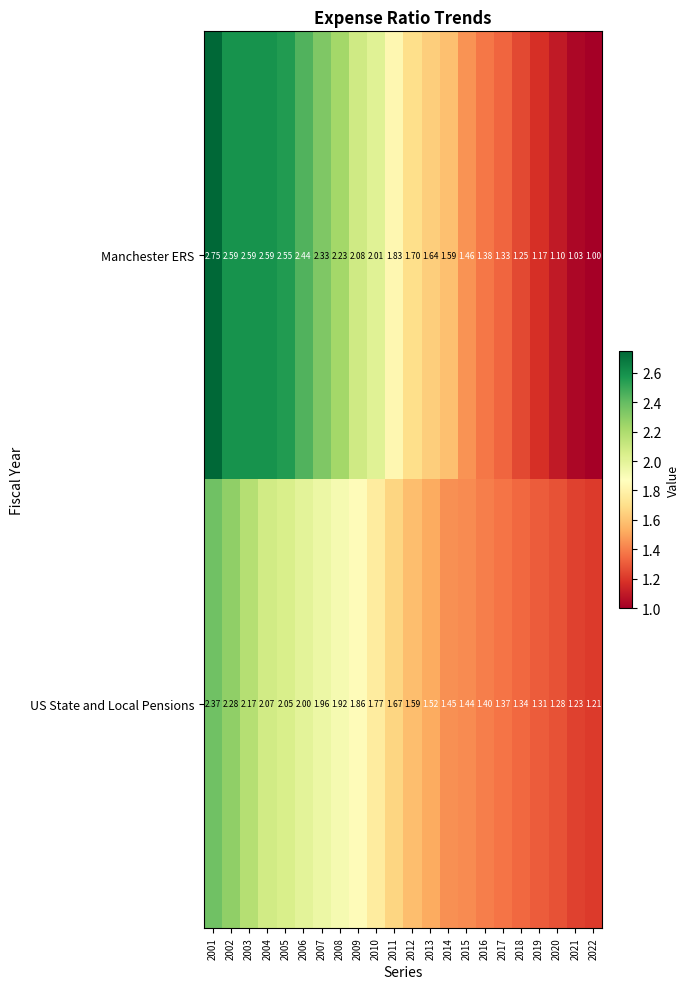

Rank the series by their average value, from highest to lowest.

Manchester ERS, US State and Local Pensions